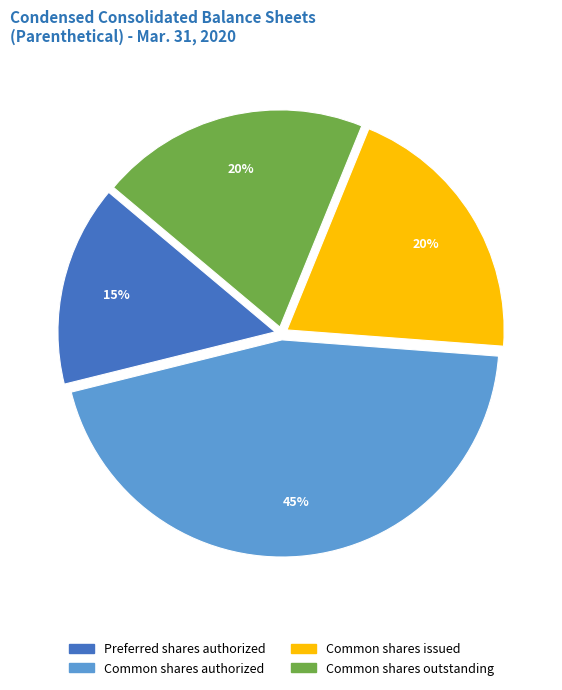

Does any single category account for the majority?

No